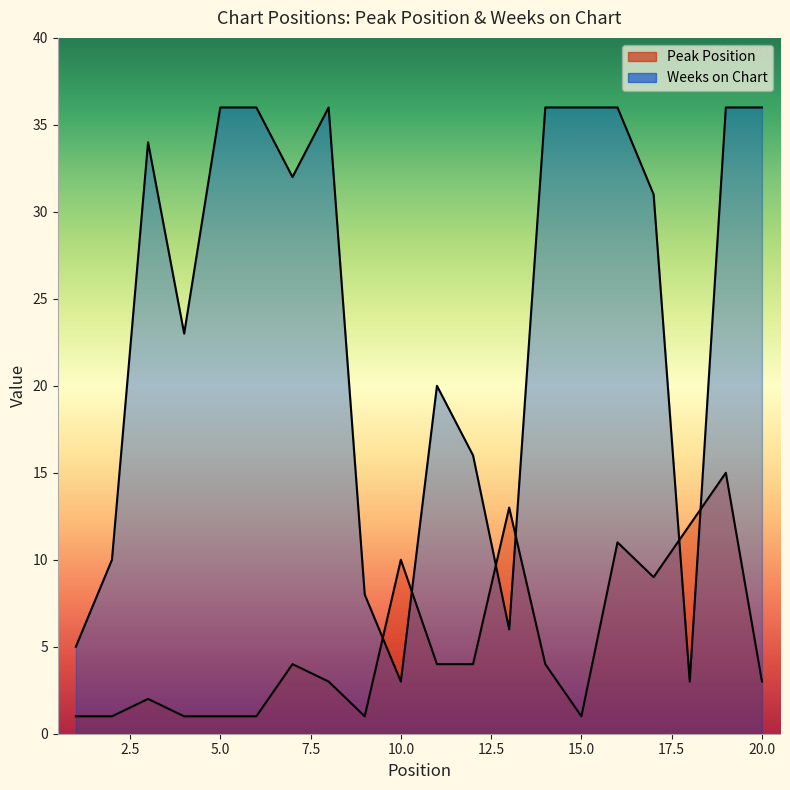

Reading left to right, list all the values displayed in this chart.

Peak Position: 1=1	2=1	3=2	4=1	5=1	6=1	7=4	8=3	9=1	10=10	11=4	12=4	13=13	14=4	15=1	16=11	17=9	18=12	19=15	20=3
Weeks on Chart: 1=5	2=10	3=34	4=23	5=36	6=36	7=32	8=36	9=8	10=3	11=20	12=16	13=6	14=36	15=36	16=36	17=31	18=3	19=36	20=36